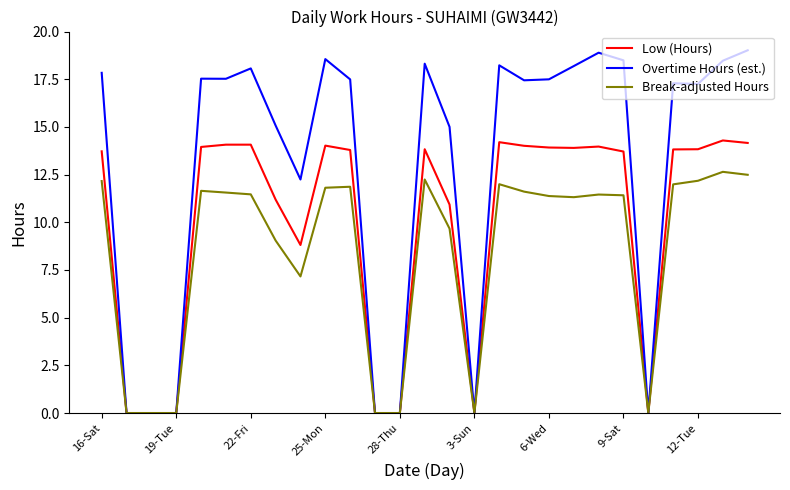

What is the maximum value shown in the chart?

19.0